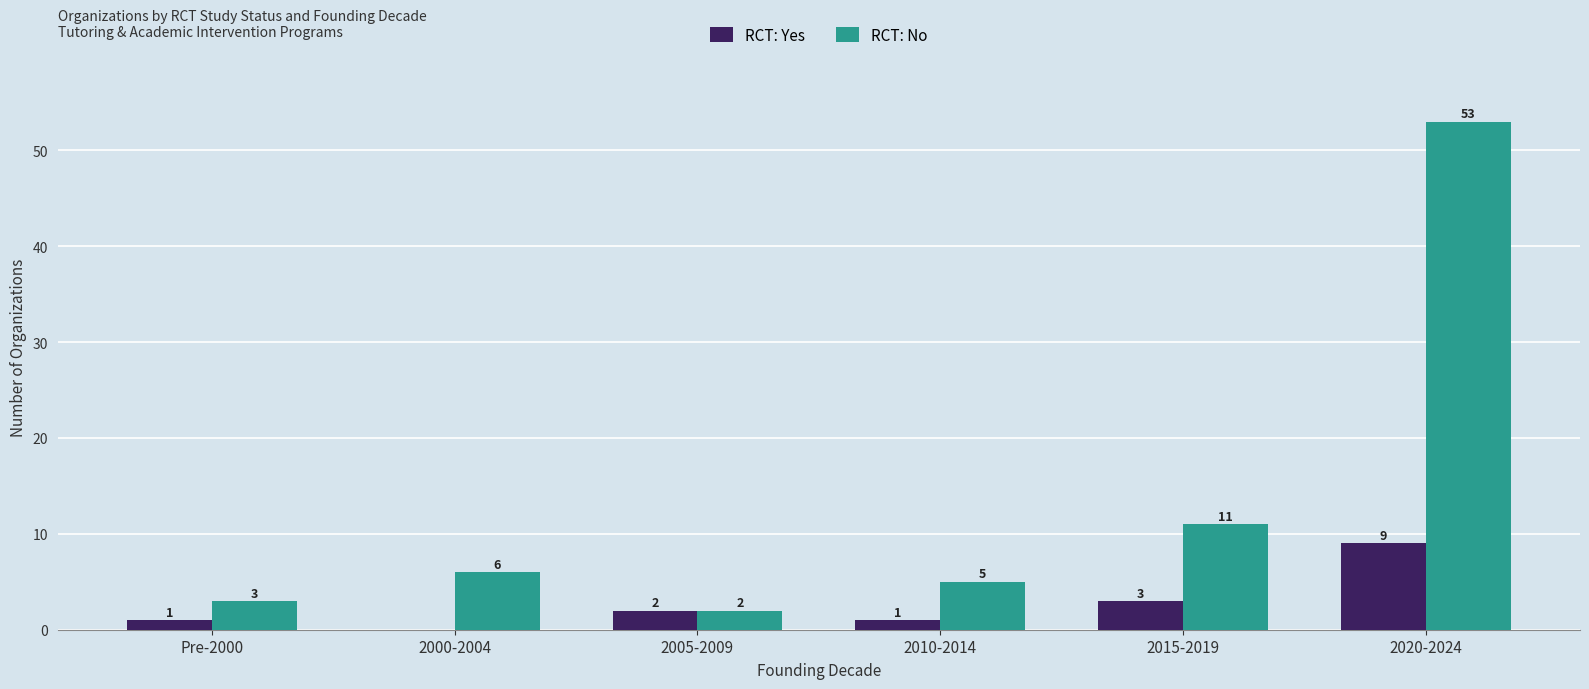

The RCT: Yes series shows 6 at 2000-2004. True or false?

False